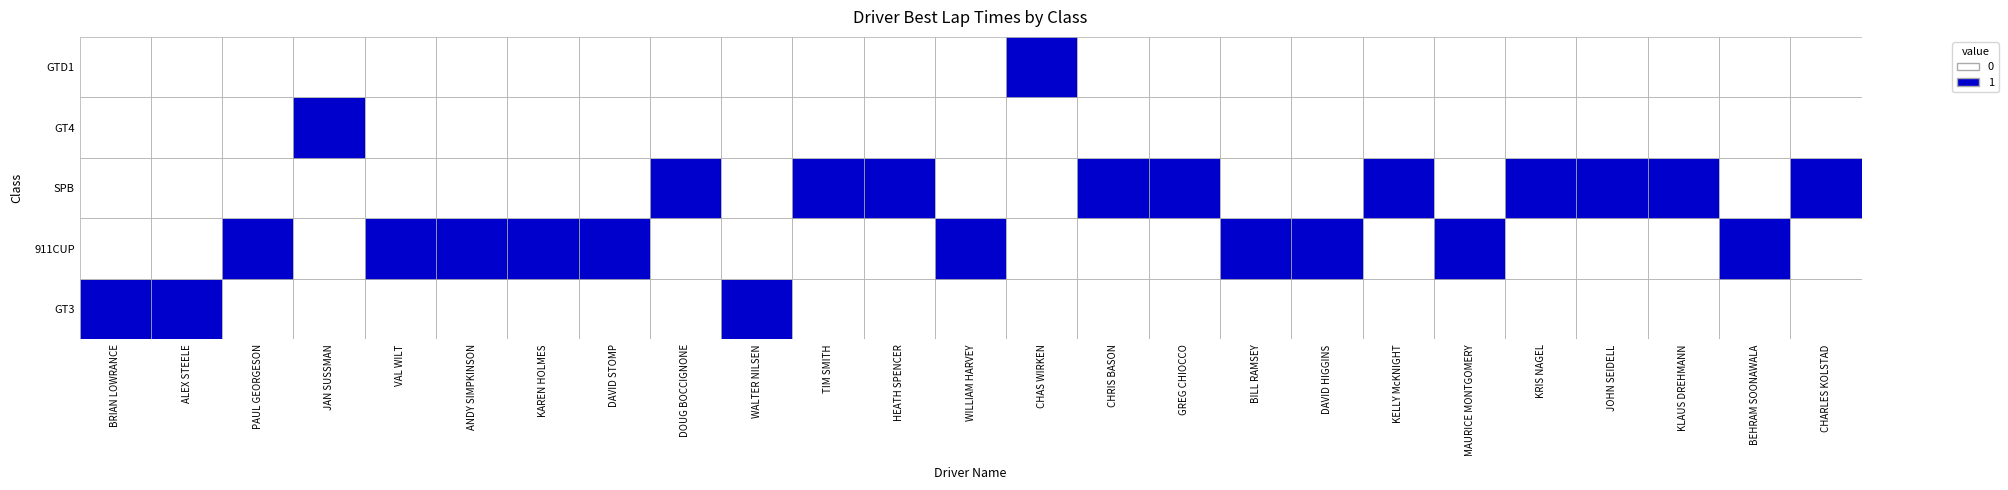

Which has a higher value, BRIAN LOWRANCE or WALTER NILSEN?

WALTER NILSEN